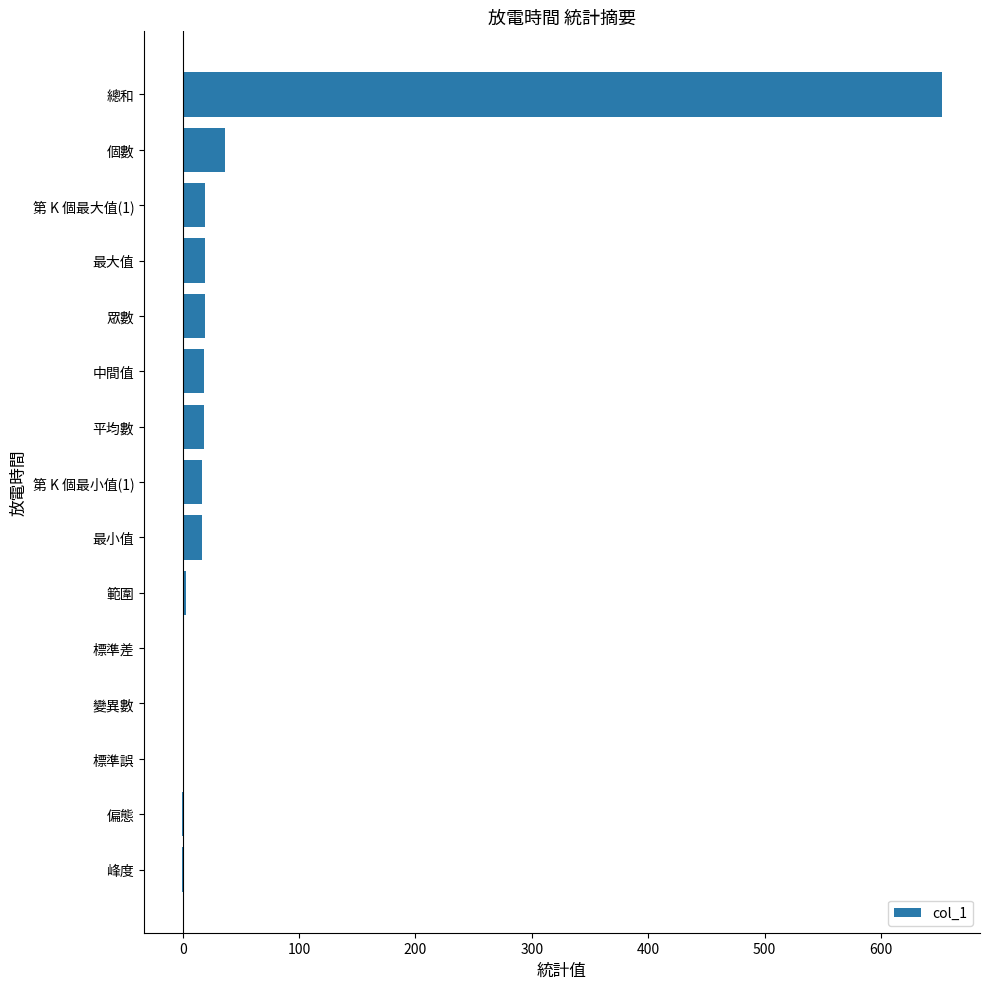

Where is the data nearest to the value 325?

個數